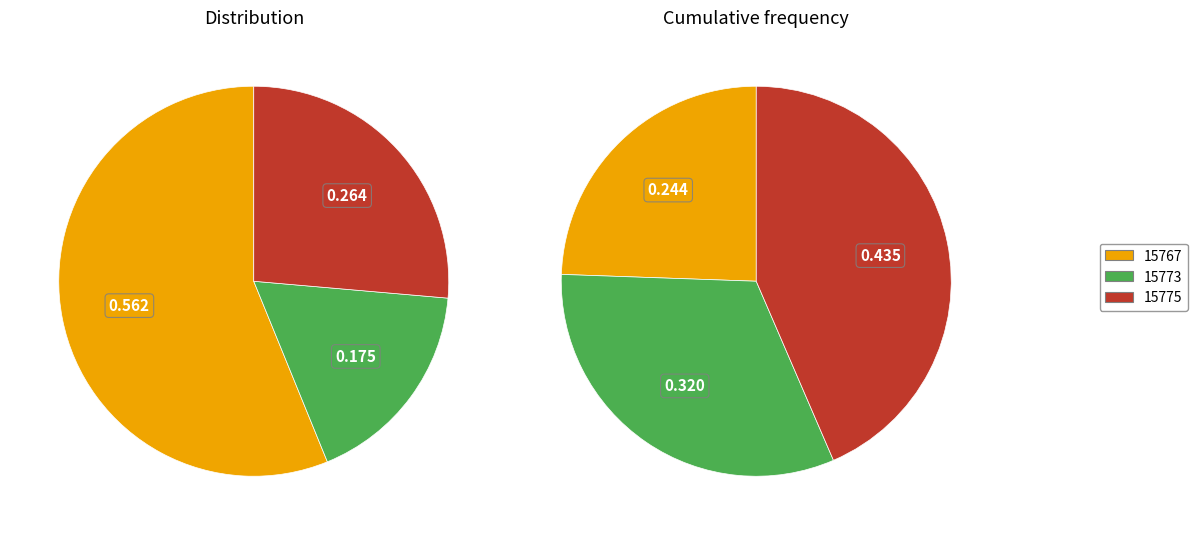

What is the majority slice?

15767